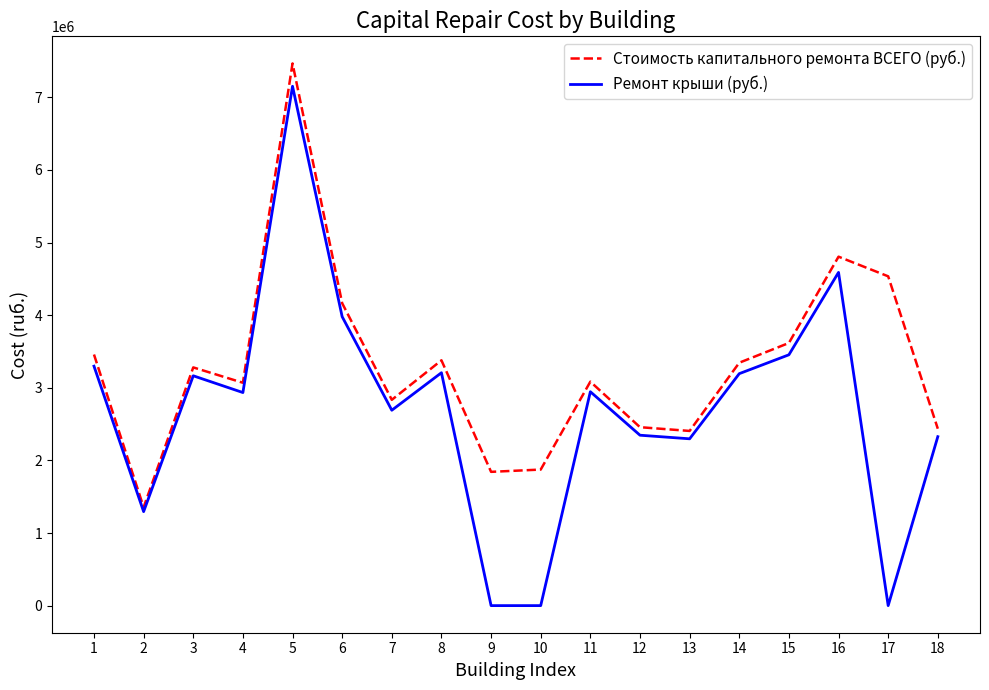

List the series in order of their overall mean, highest first.

Стоимость капитального ремонта ВСЕГО (руб.), Ремонт крыши (руб.)